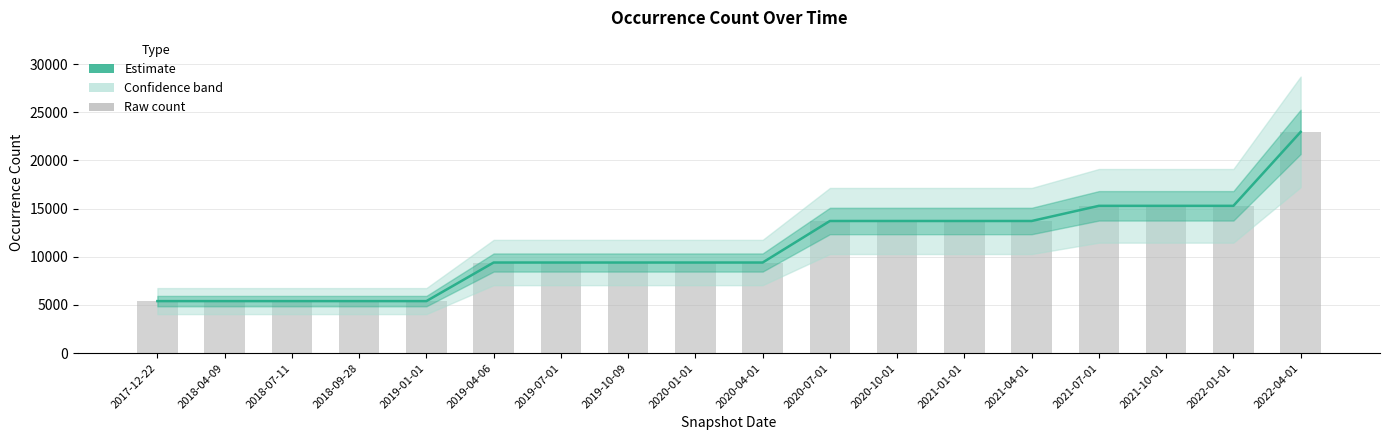

What position from the right is 2021-01-01?

6